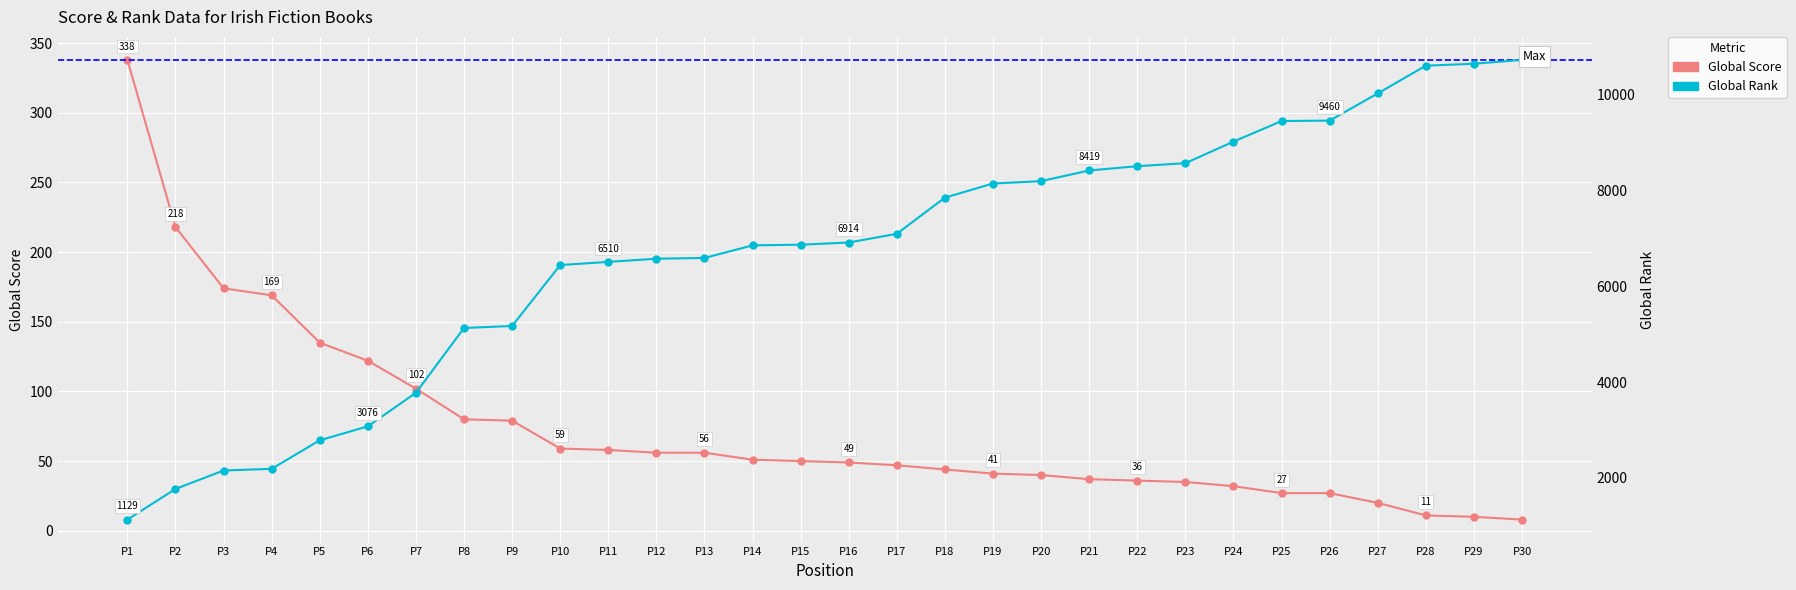

Where is Global Score nearest to the value 173?

P3